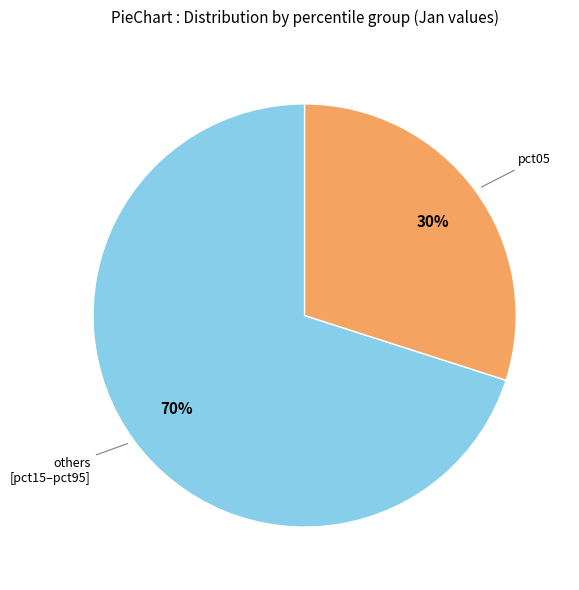

To the nearest percent, what is the difference between the largest and smallest slice percentages?

40%